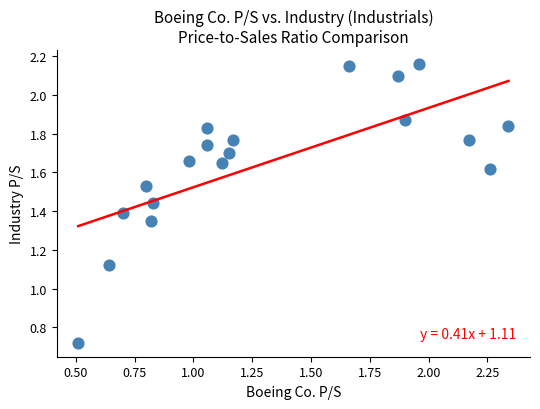

How many points are shown in the scatter plot?

19